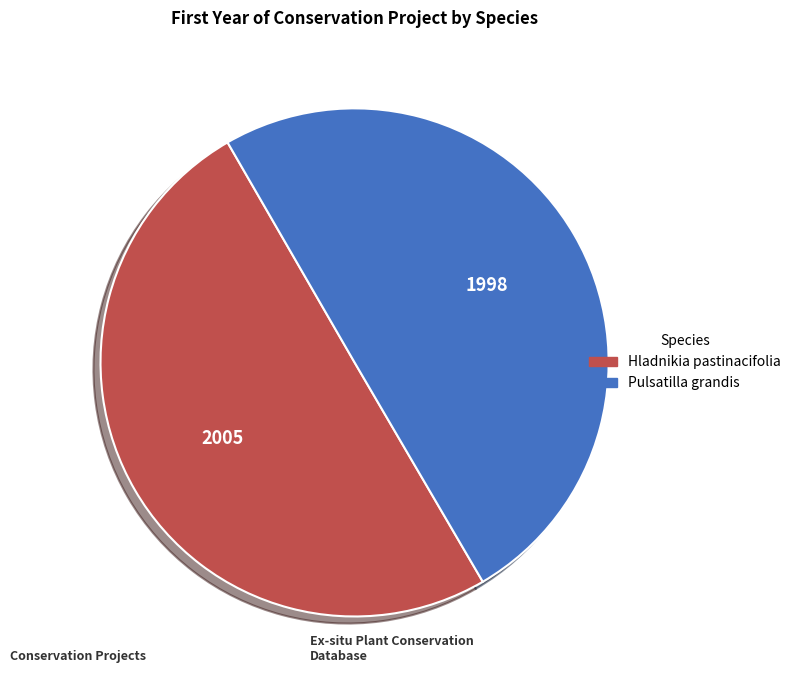

Count the number of slices in the pie.

2